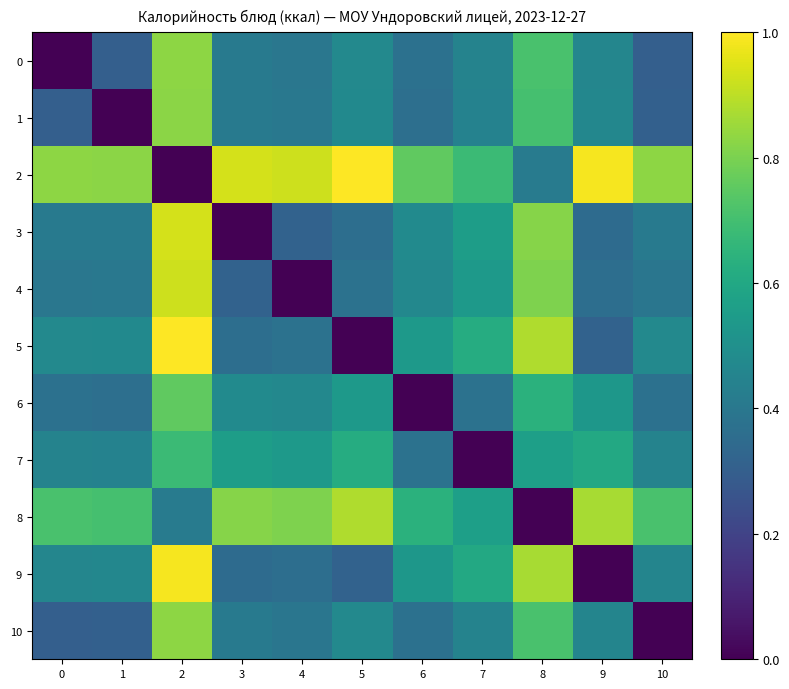

What is the difference between the highest and lowest values at 4?

0.9